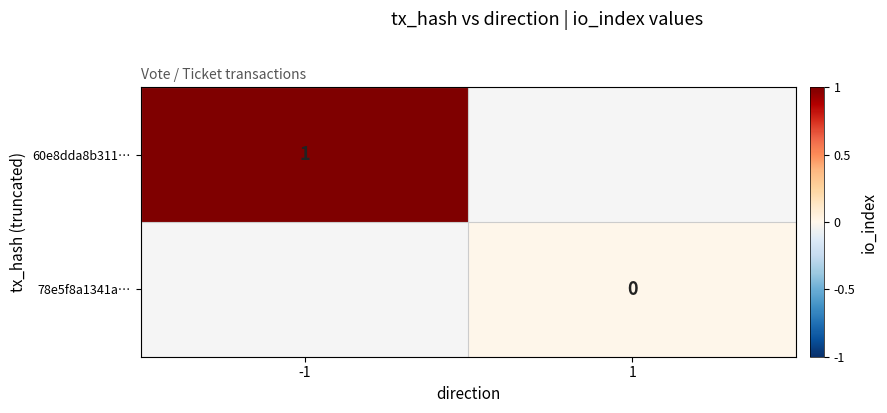

At which category does the chart reach its peak across all series?

-1